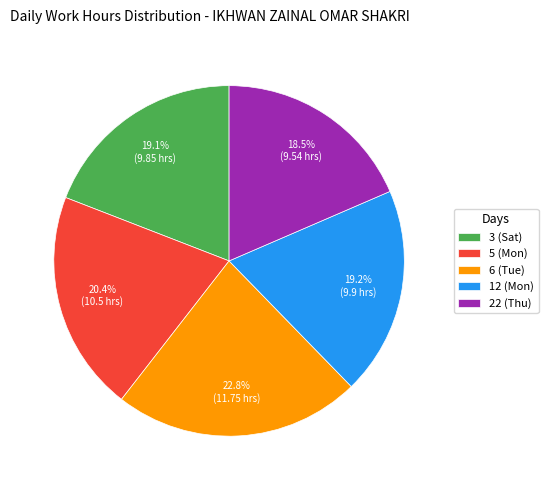

To the nearest percent, what percentage of the pie is 6 (Tue)?

23%